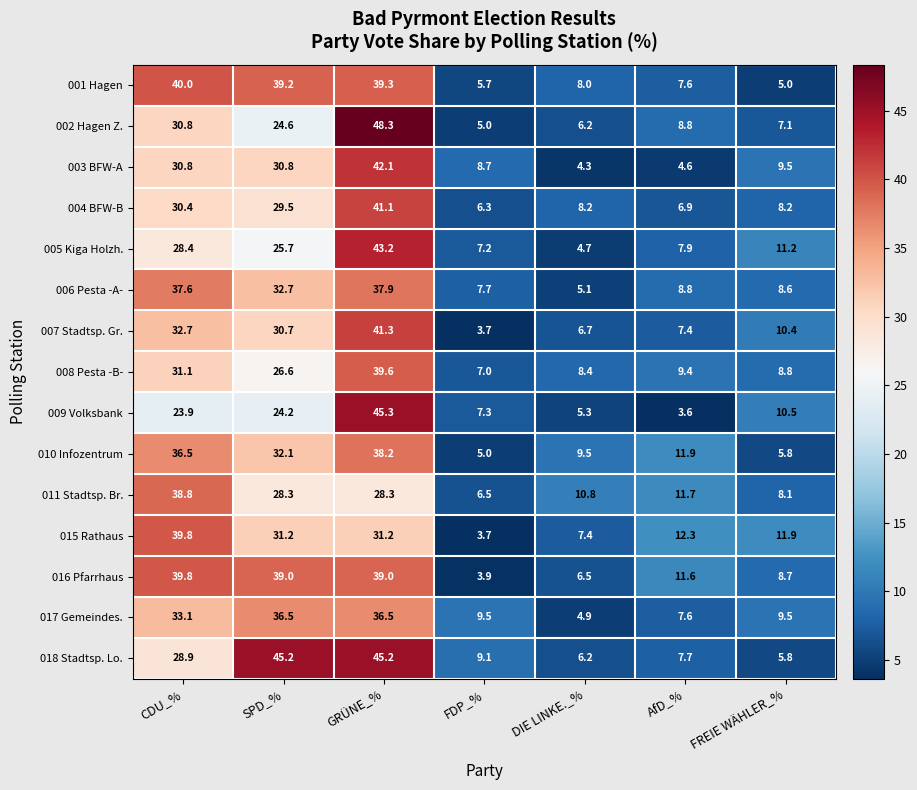

Which category has the lowest value across all series?

AfD_%